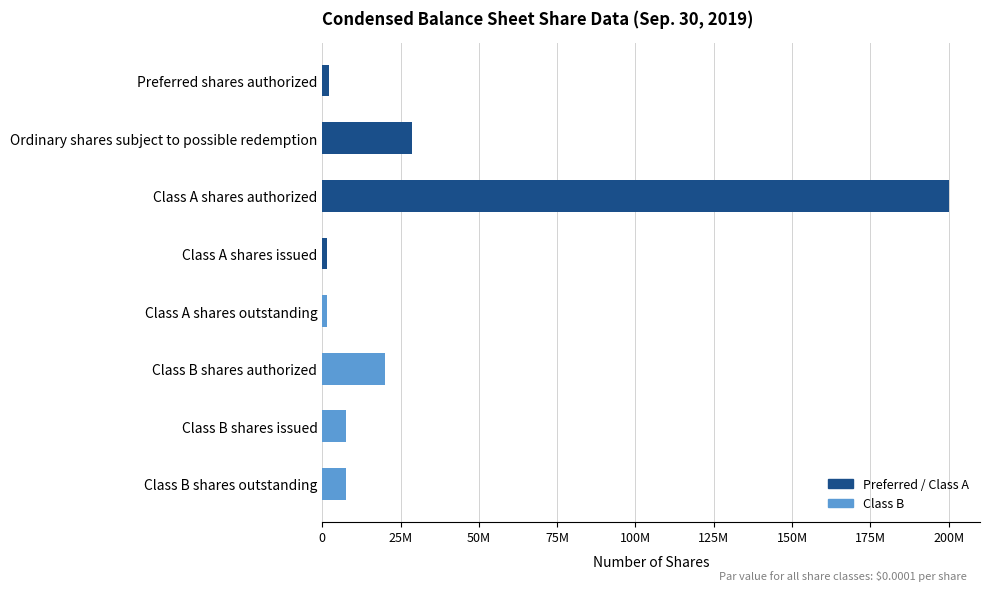

Does the chart contain any negative values?

No